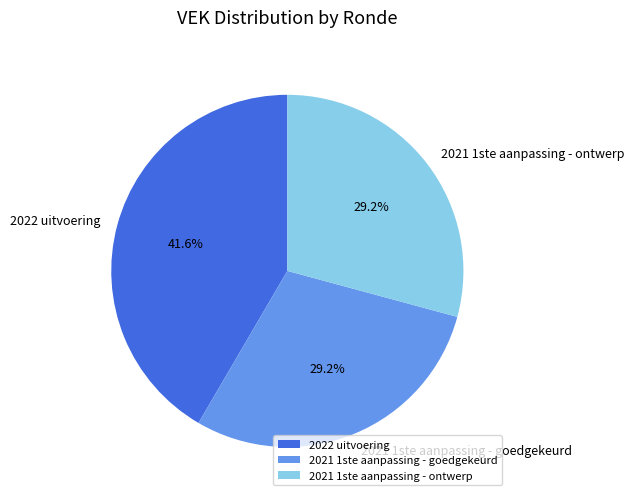

Does 2021 1ste aanpassing - goedgekeurd represent more than half of the total?

No